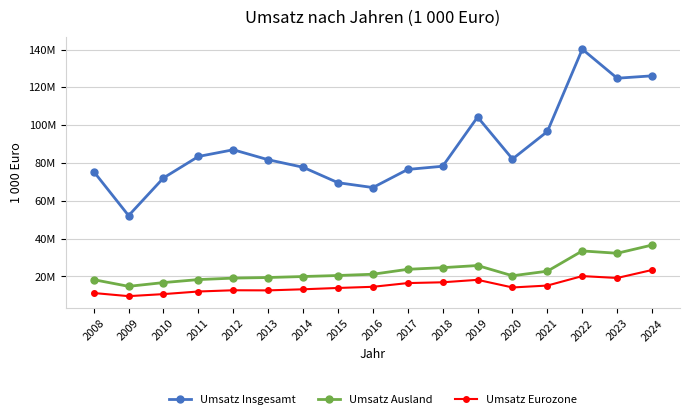

Is this an area chart (filled region under the line)?

No